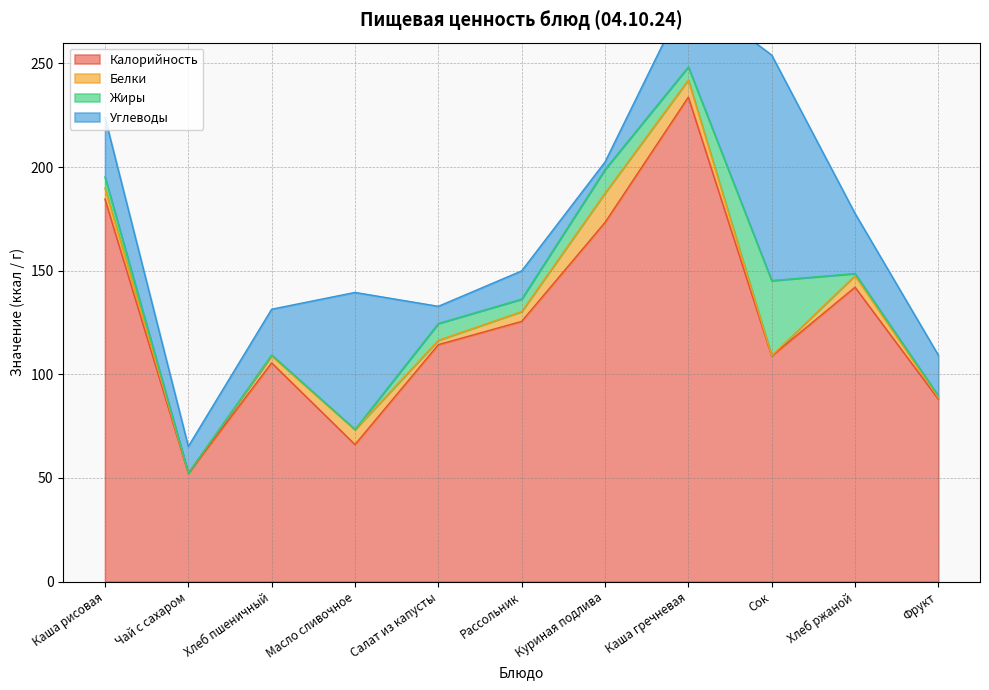

What position from the left is Сок?

9